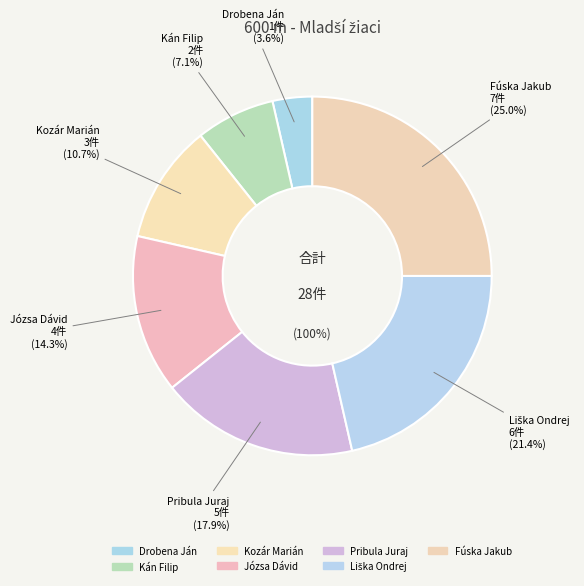

Is there any slice that represents more than half of the pie?

No